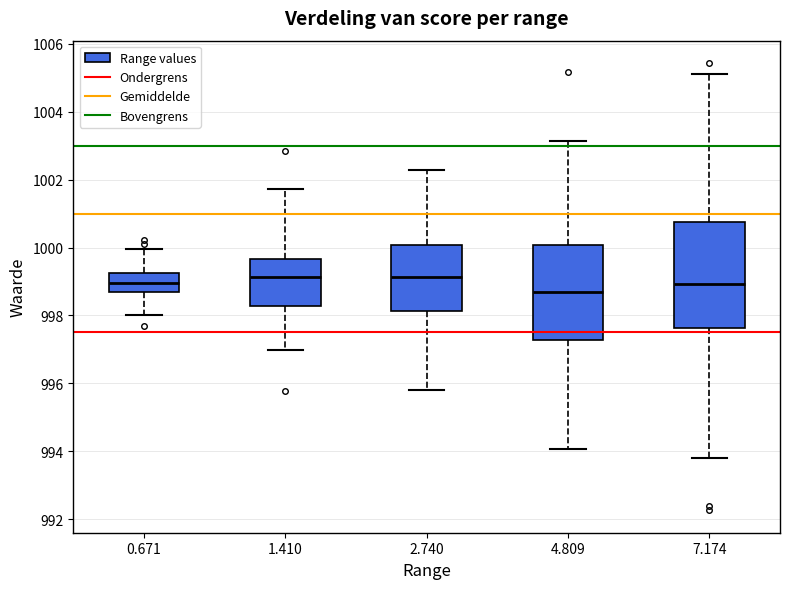

Reading left to right, transcribe this box plot: for each box, give where its median line is, the range the box spans, and where its two whiskers end, as read against the y-axis. The values are not printed on the chart, so give them approximately, as read against the axis.

0.671: median 999.0, box 998.6 to 999.2, whiskers 998.0 to 1000.0
1.410: median 999.2, box 998.2 to 999.6, whiskers 997.0 to 1001.8
2.740: median 999.2, box 998.2 to 1000.0, whiskers 995.8 to 1002.2
4.809: median 998.6, box 997.2 to 1000.0, whiskers 994.0 to 1003.2
7.174: median 999.0, box 997.6 to 1000.8, whiskers 993.8 to 1005.2